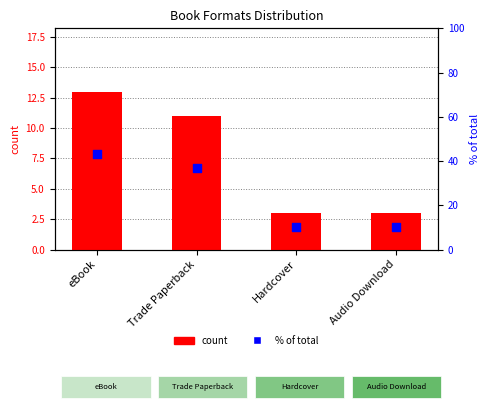

Which series reaches the maximum Y coordinate?

% of total